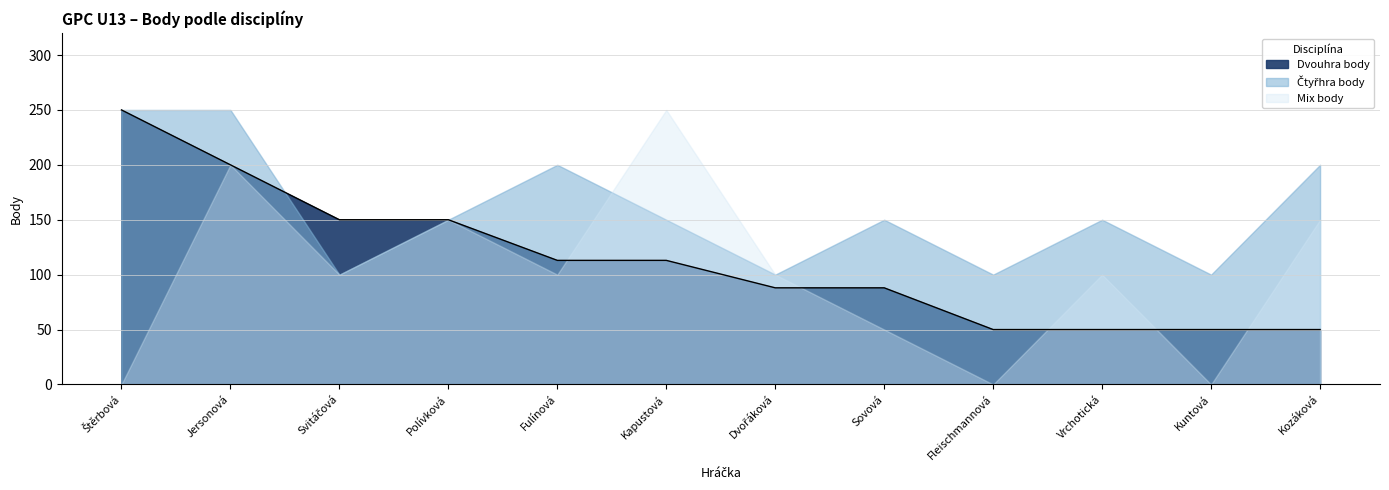

In Mix body, how many points are higher than both neighbors (excluding endpoints)?

4